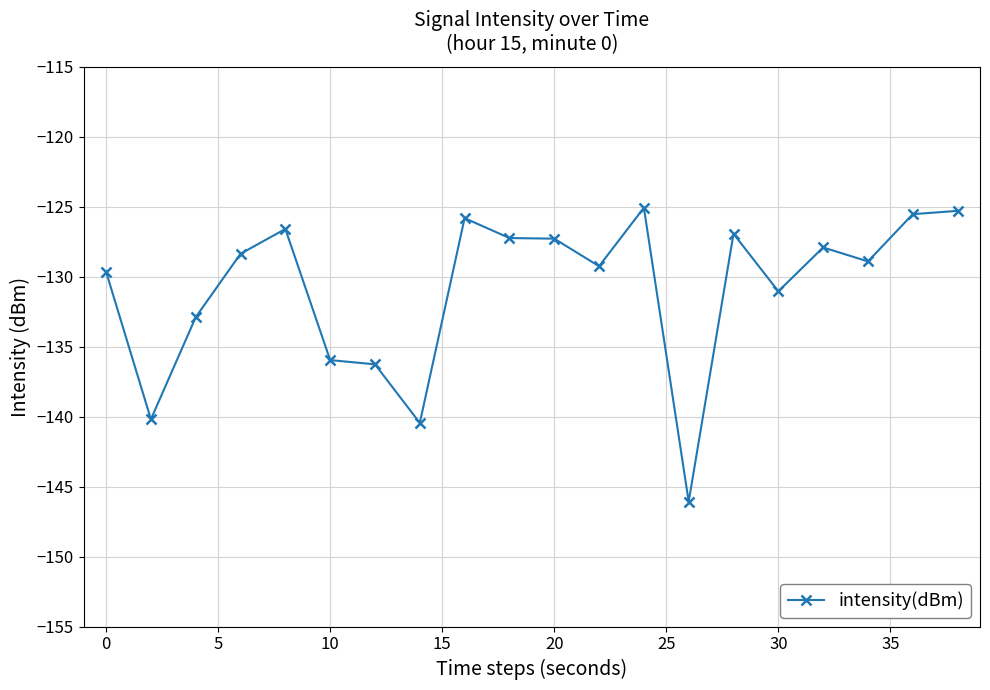

True or false: there are more than 2 points higher than both neighbors.

True